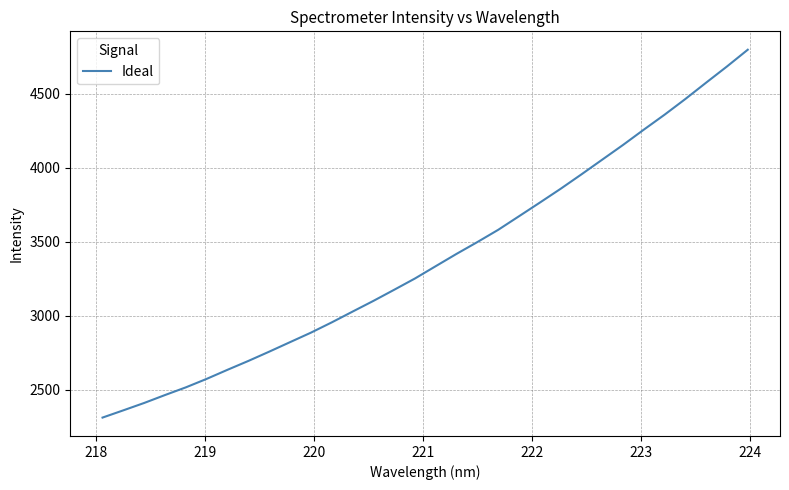

What is the difference between the maximum and minimum values?

2485.7